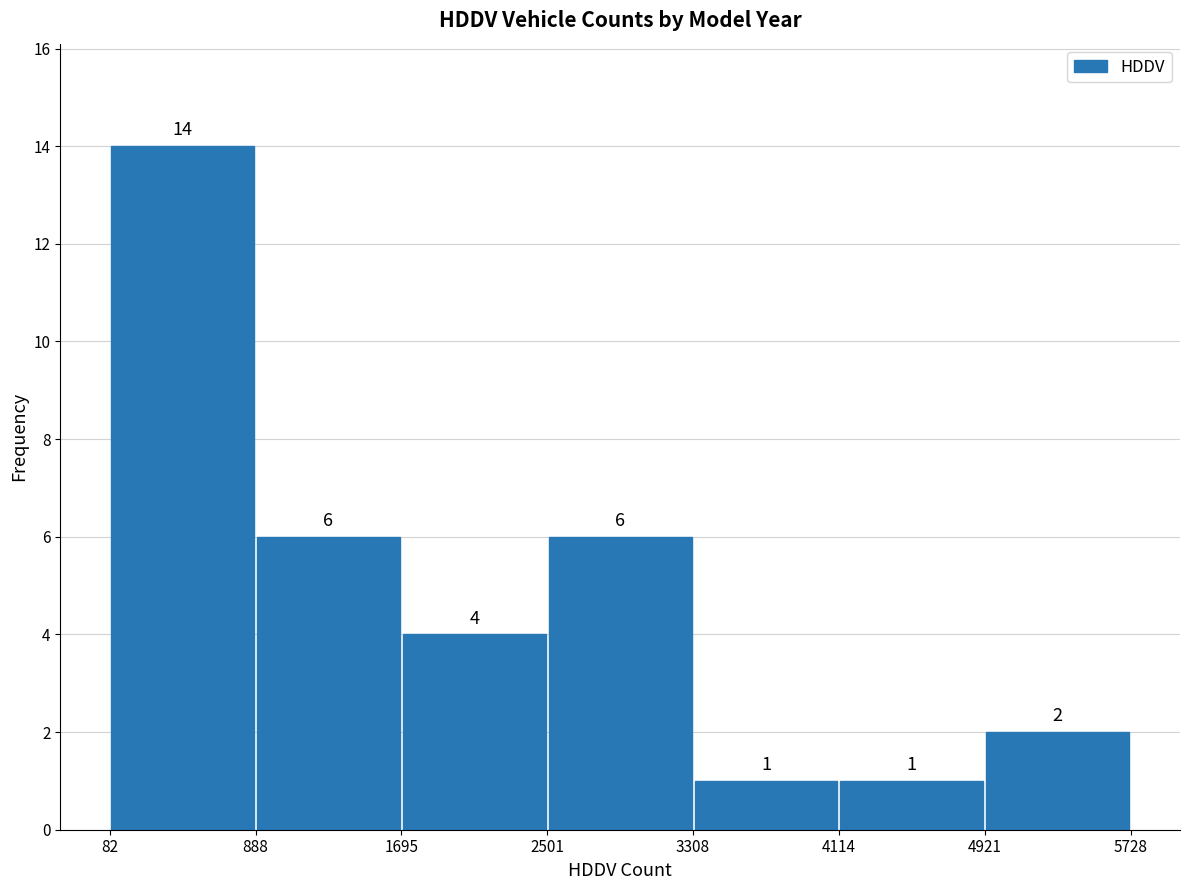

Reading left to right, list every bar in this chart as the range it spans on the x-axis followed by its height.

82 to 888: 14
888 to 1695: 6
1695 to 2501: 4
2501 to 3308: 6
3308 to 4114: 1
4114 to 4921: 1
4921 to 5728: 2